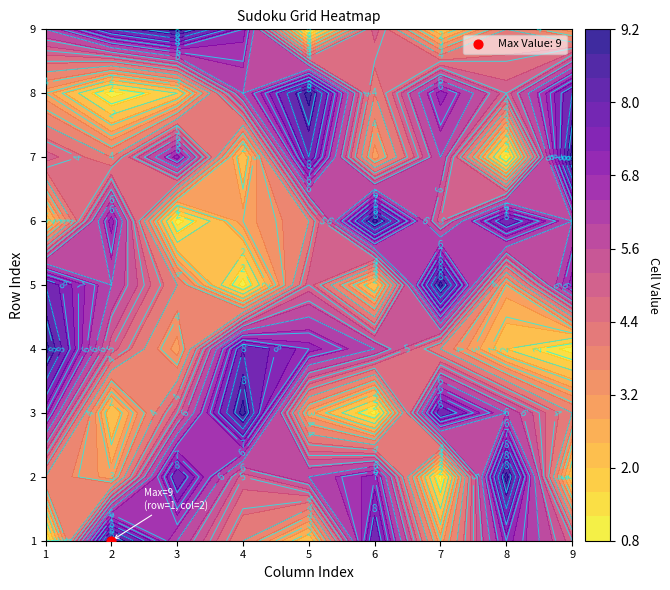

How many data points in 1 are less than 5?

4